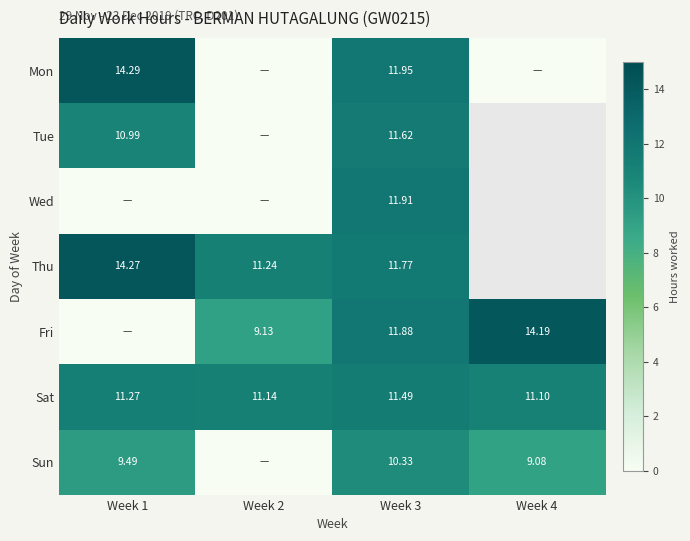

Is the value of Sat at Week 1 greater than the value of Fri at Week 4?

No